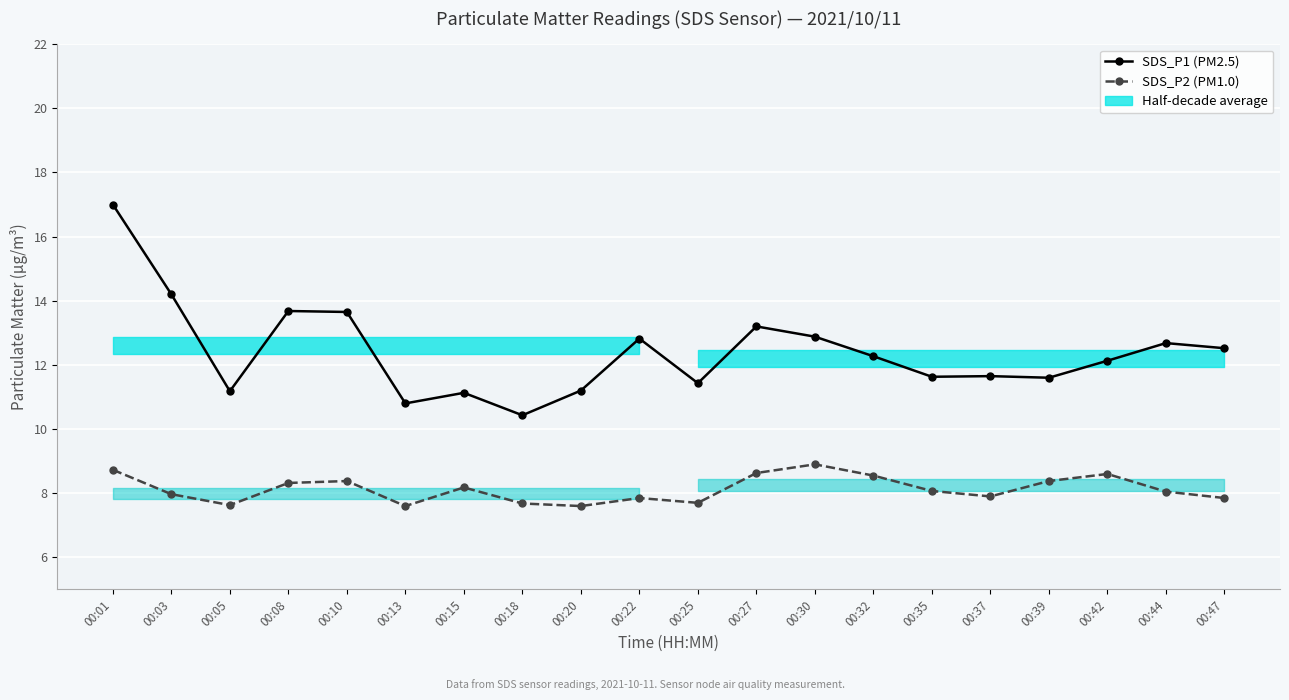

True or false: SDS_P2 (PM1.0) and SDS_P1 (PM2.5) cross at least once.

False